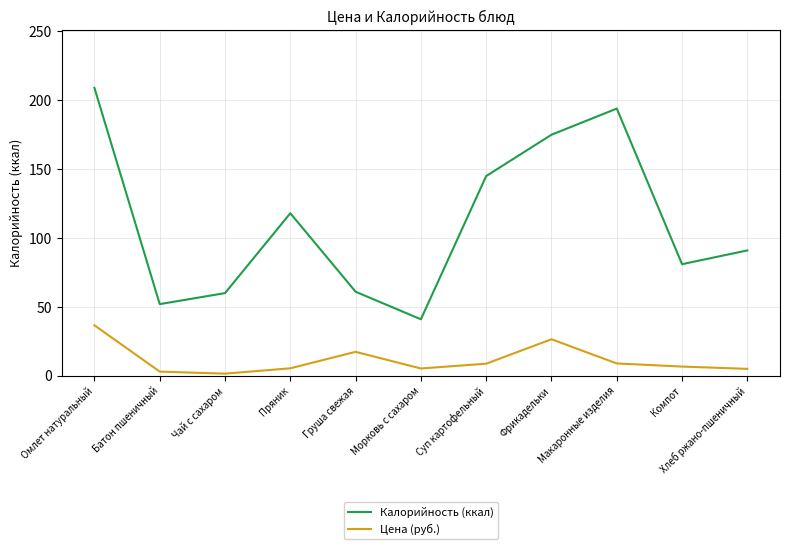

The value of Калорийность (ккал) at Суп картофельный is 260.2. True or false?

False